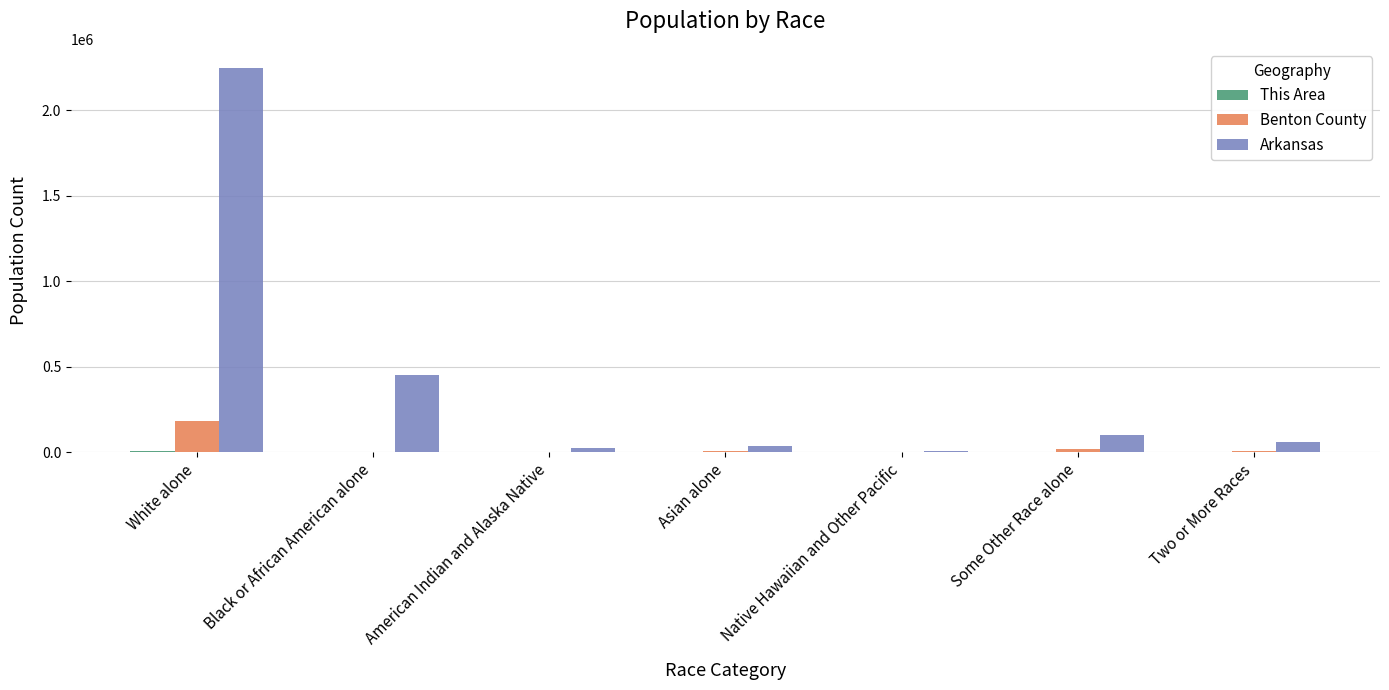

At which category is the sum across all series the highest?

White alone